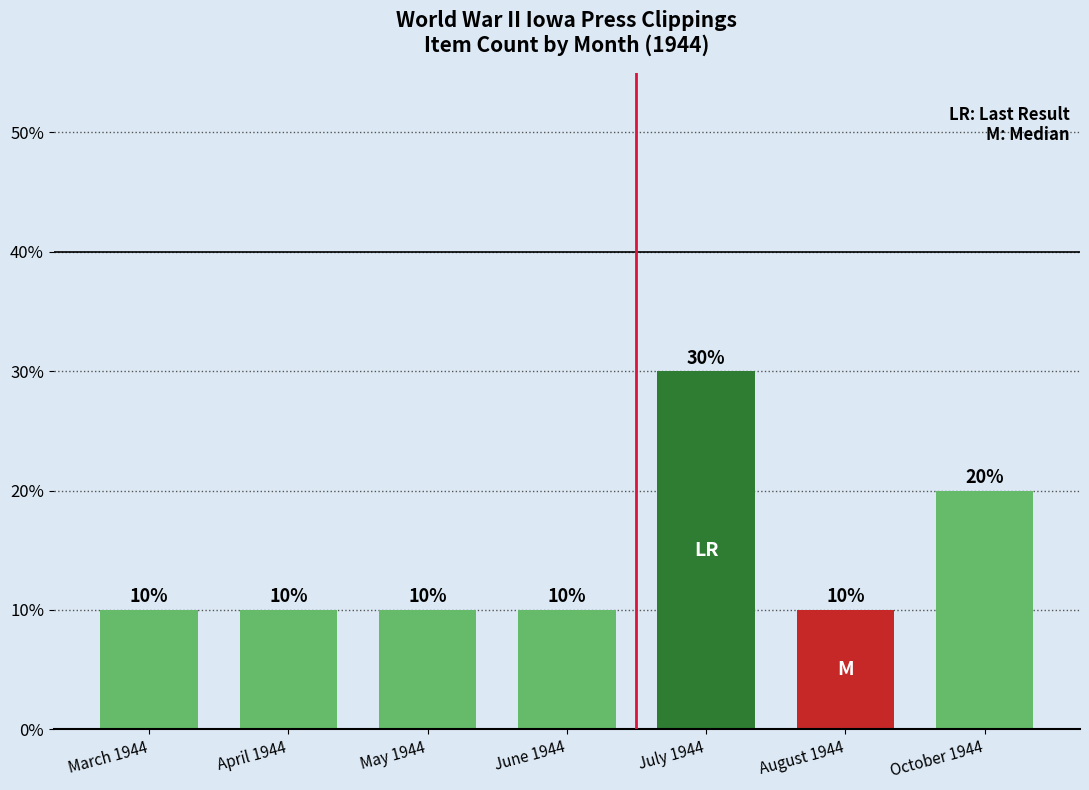

What position from the left is July 1944?

5